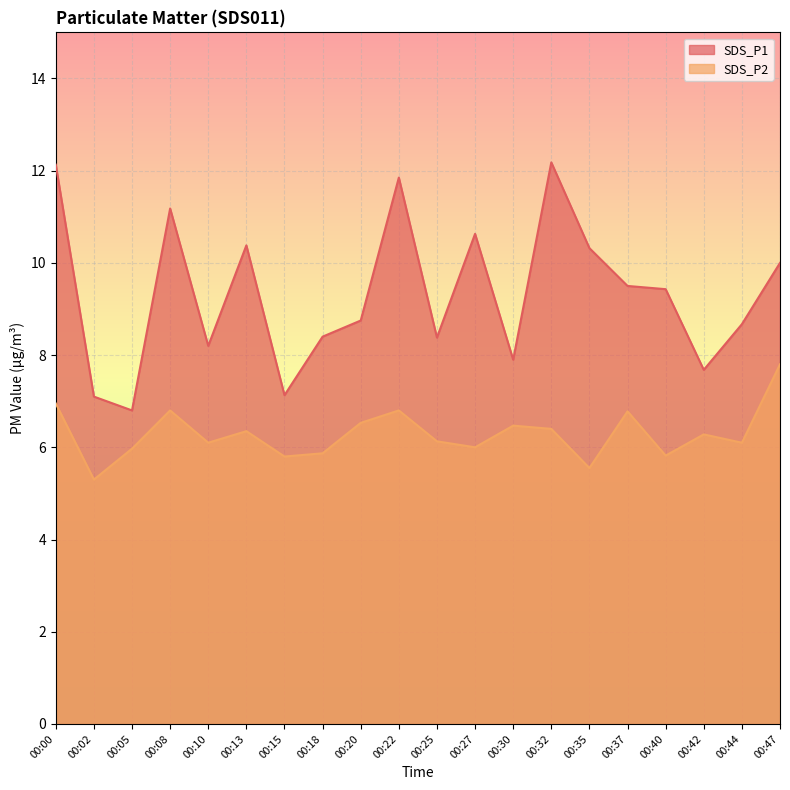

How many lines are shown in the chart?

2